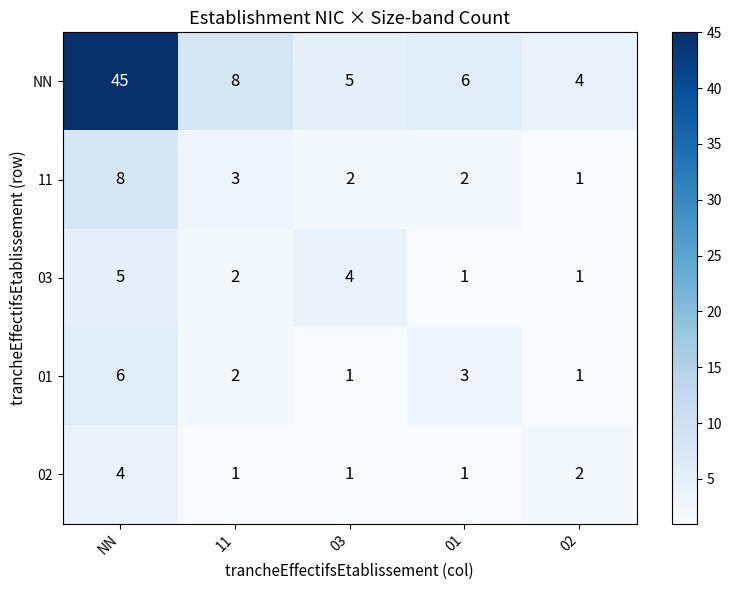

What is the lowest value of the NN series?

4